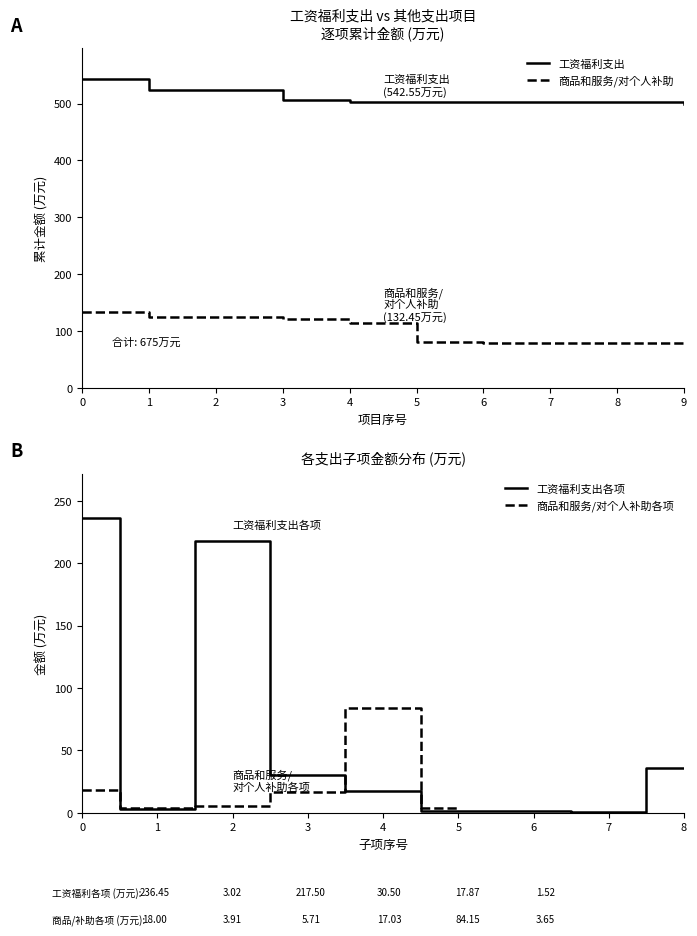

True or false: 商品和服务/对个人补助 and 工资福利支出 cross at least once.

False